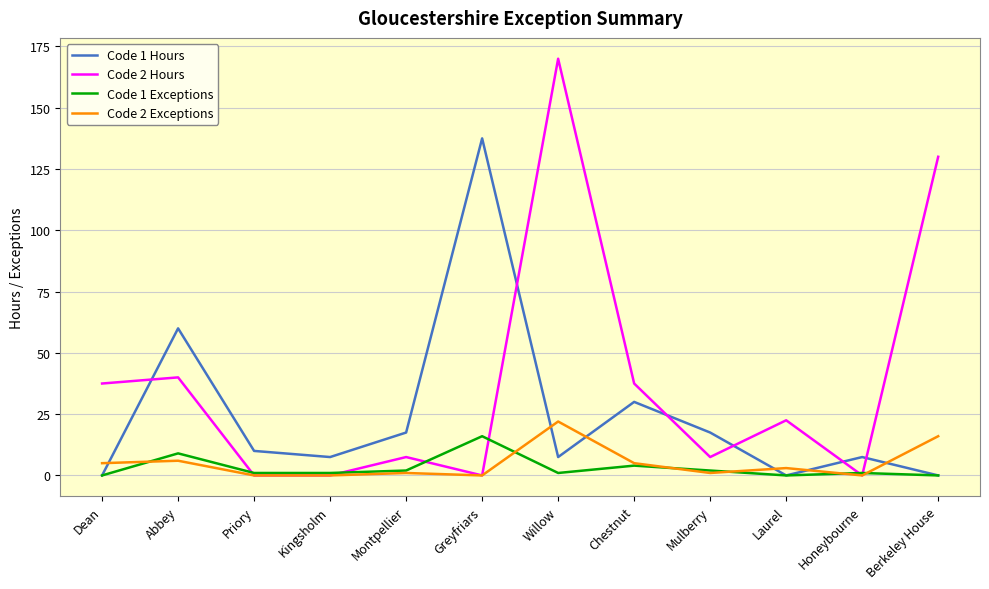

What position from the right is Dean?

12